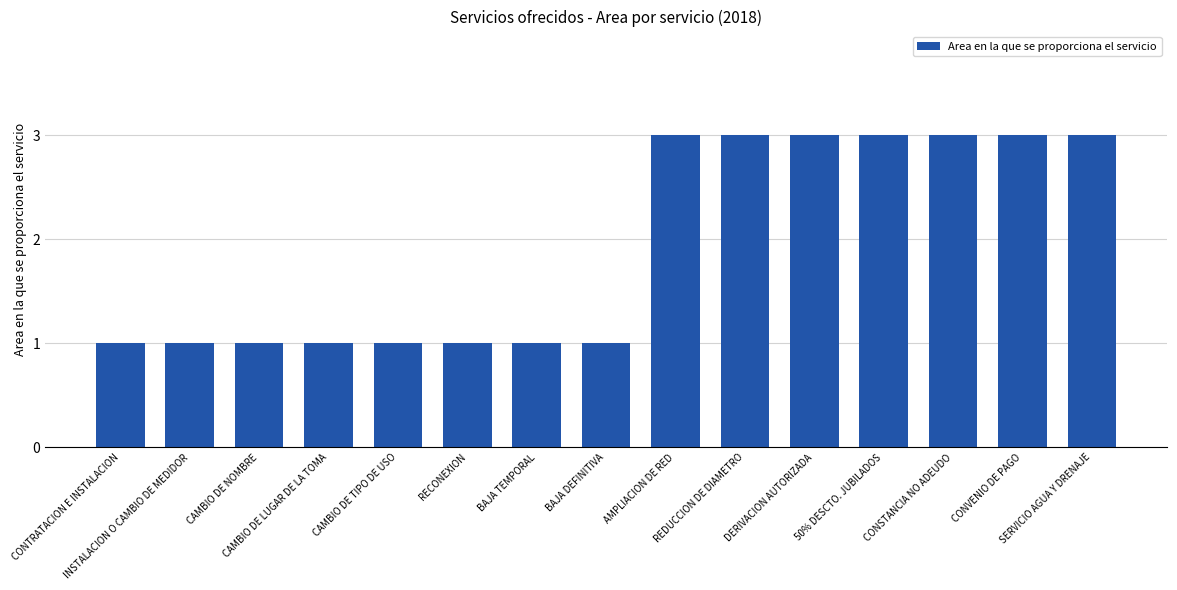

Reading left to right, transcribe all the data shown in this chart.

CONTRATACION E INSTALACION=1	INSTALACION O CAMBIO DE MEDIDOR=1	CAMBIO DE NOMBRE=1	CAMBIO DE LUGAR DE LA TOMA=1	CAMBIO DE TIPO DE USO=1	RECONEXION=1	BAJA TEMPORAL=1	BAJA DEFINITIVA=1	AMPLIACION DE RED=3	REDUCCION DE DIAMETRO=3	DERIVACION AUTORIZADA=3	50% DESCTO. JUBILADOS=3	CONSTANCIA NO ADEUDO=3	CONVENIO DE PAGO=3	SERVICIO AGUA Y DRENAJE=3